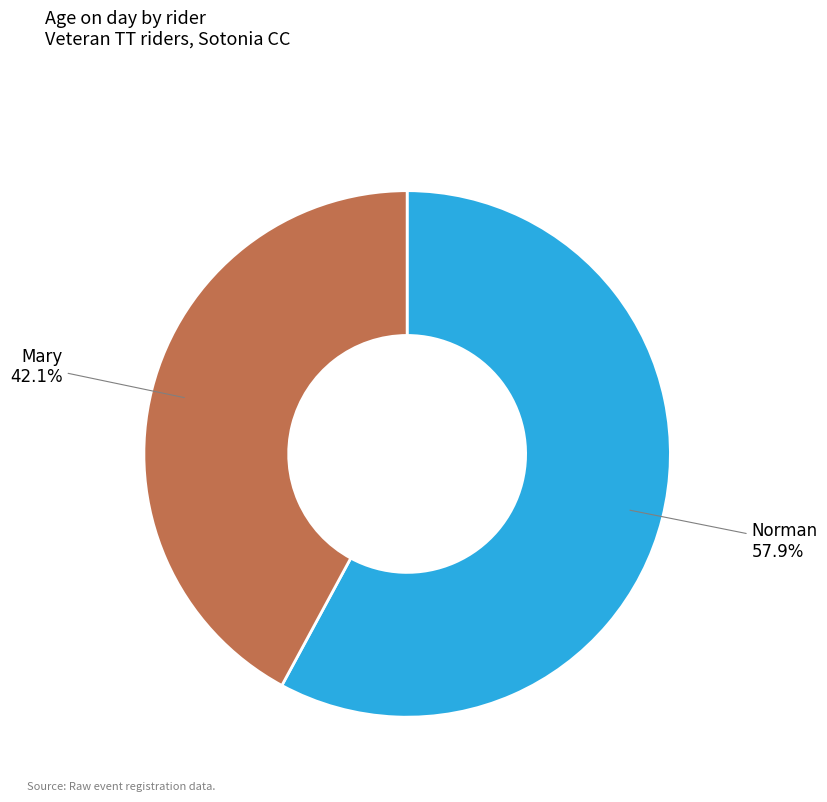

Rank the categories by value from highest to lowest.

Norman, Mary